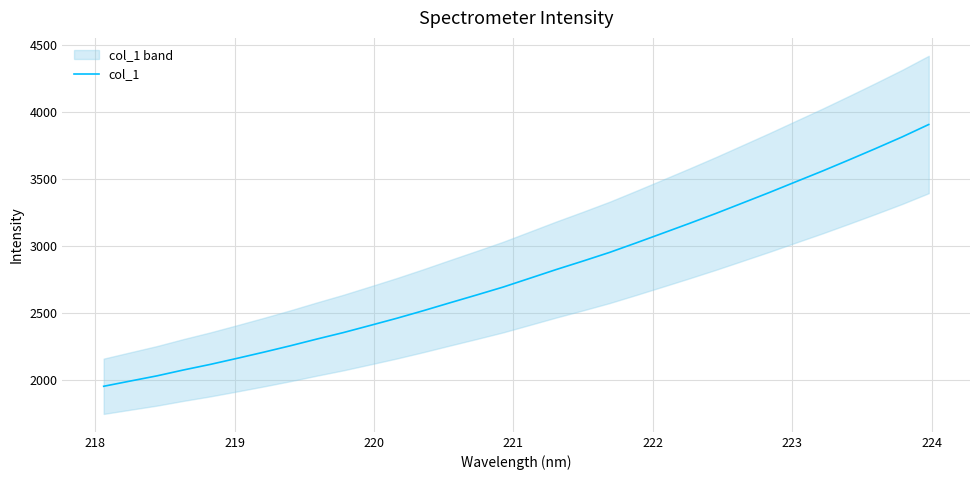

What is the highest value of the col_1 series?

3905.4